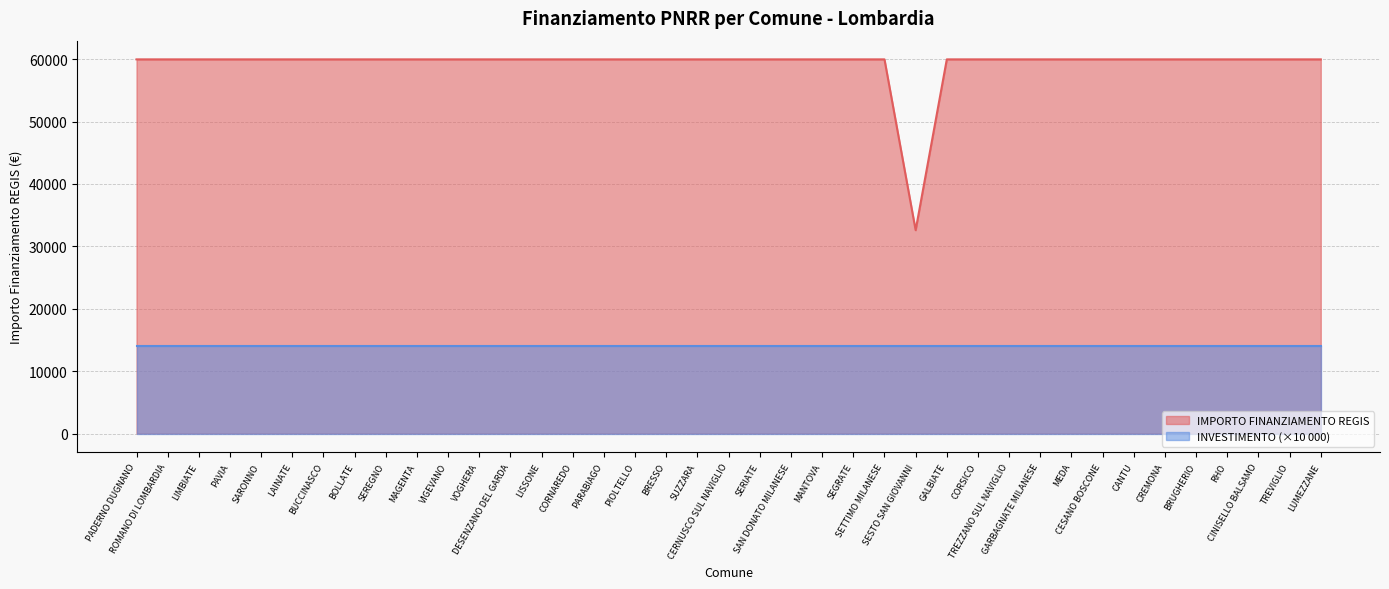

Rank the categories by value from lowest to highest.

SESTO SAN GIOVANNI, PADERNO DUGNANO, ROMANO DI LOMBARDIA, LIMBIATE, PAVIA, SARONNO, LAINATE, BUCCINASCO, BOLLATE, SEREGNO, MAGENTA, VIGEVANO, VOGHERA, DESENZANO DEL GARDA, LISSONE, CORNAREDO, PARABIAGO, PIOLTELLO, BRESSO, SUZZARA, CERNUSCO SUL NAVIGLIO, SERIATE, SAN DONATO MILANESE, MANTOVA, SEGRATE, SETTIMO MILANESE, GALBIATE, CORSICO, TREZZANO SUL NAVIGLIO, GARBAGNATE MILANESE, MEDA, CESANO BOSCONE, CANTU, CREMONA, BRUGHERIO, RHO, CINISELLO BALSAMO, TREVIGLIO, LUMEZZANE